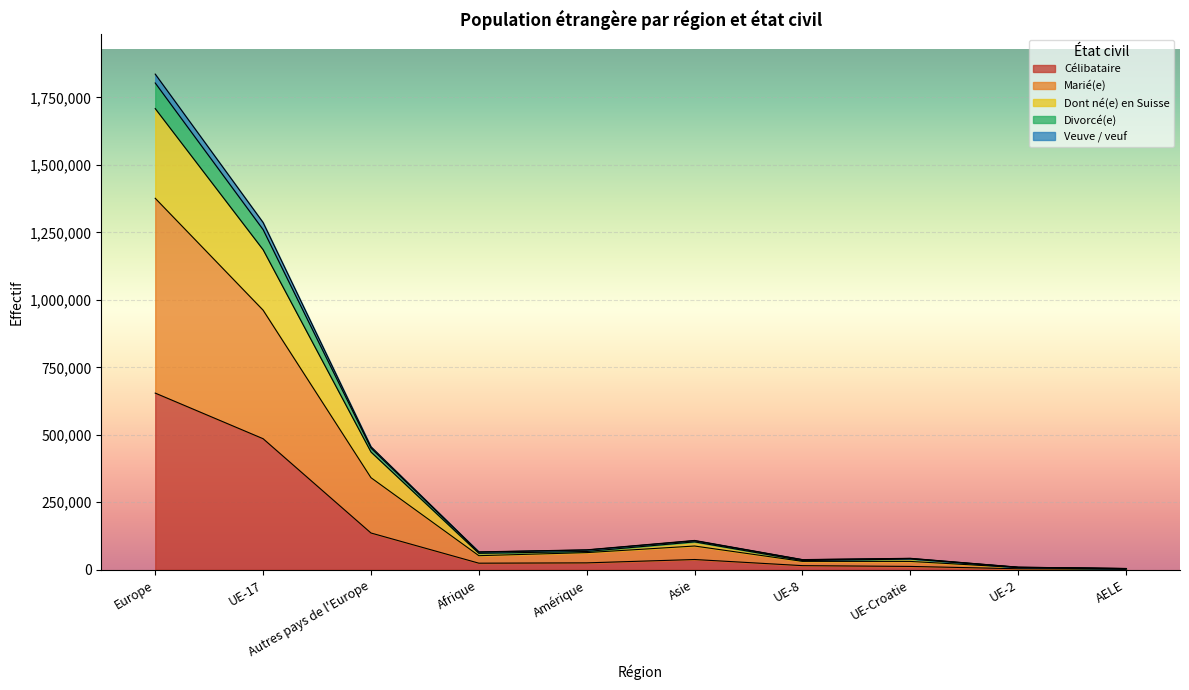

In Dont né(e) en Suisse, how many points are higher than both neighbors (excluding endpoints)?

2